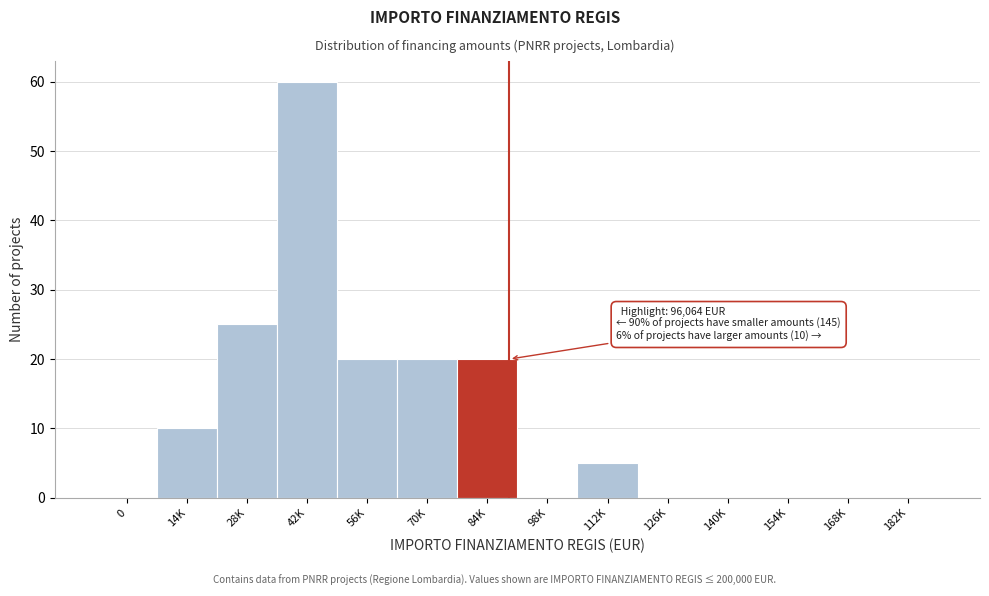

Reading left to right, what are all the values shown in this chart?

0=0	14K=10	28K=25	42K=60	56K=20	70K=20	84K=20	98K=0	112K=5	126K=0	140K=0	154K=0	168K=0	182K=0